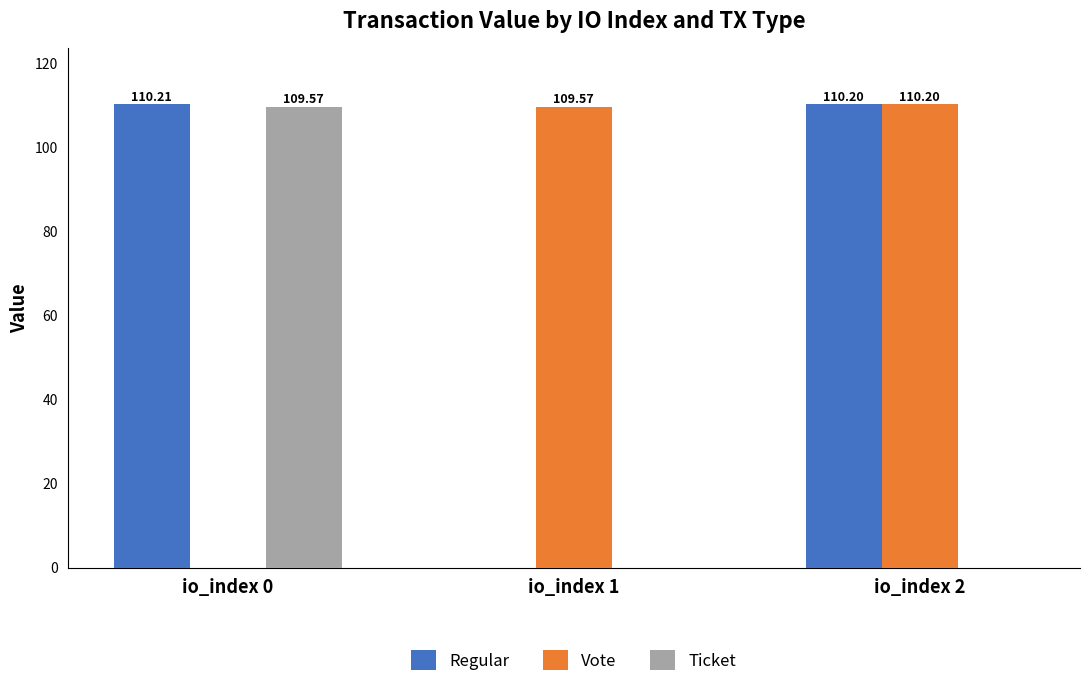

What is the total value across all series at io_index 2?

220.4